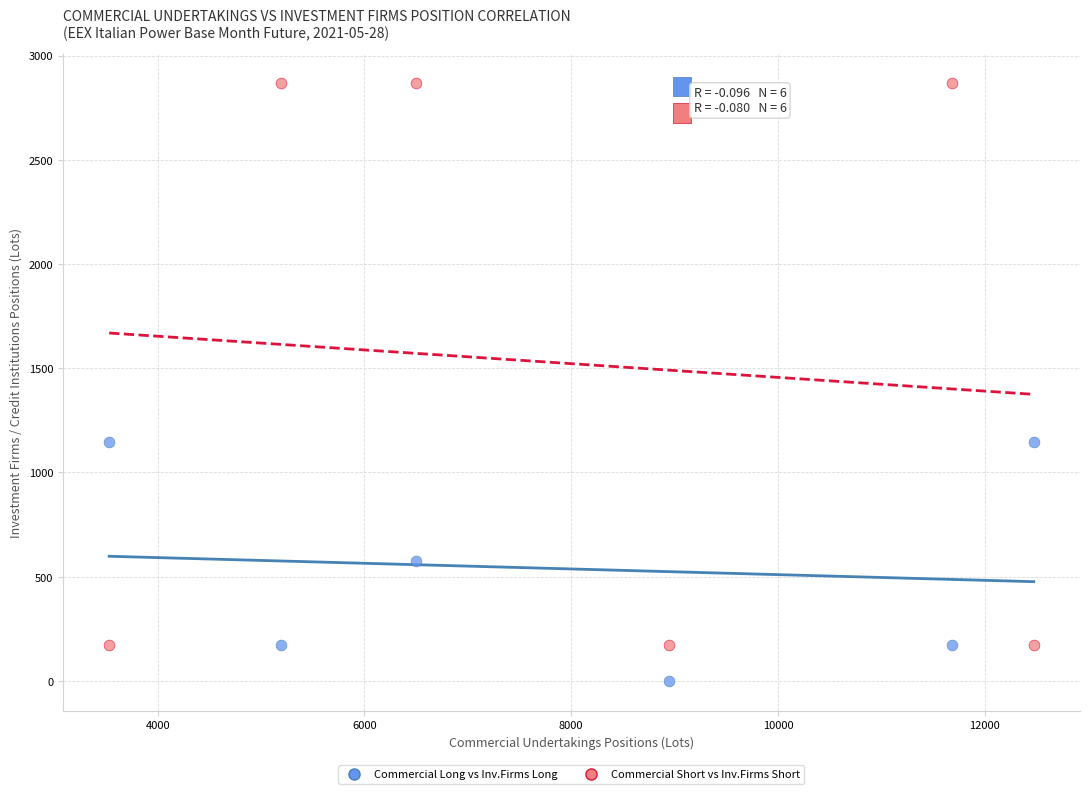

Which series reaches the maximum Y coordinate?

Commercial Short vs Inv.Firms Short